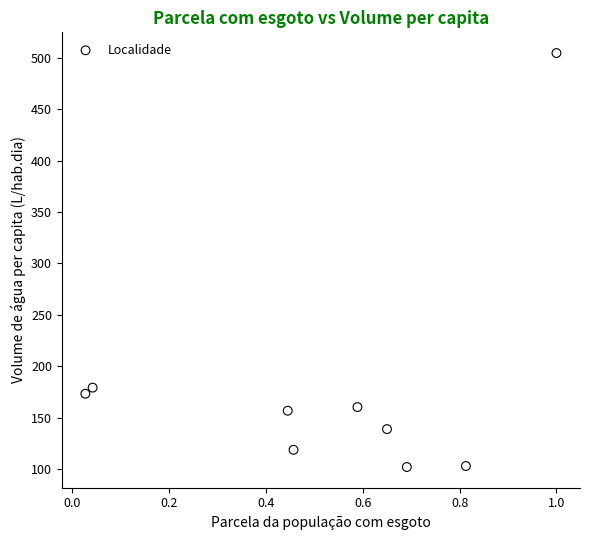

What is the average Y value?

182.0